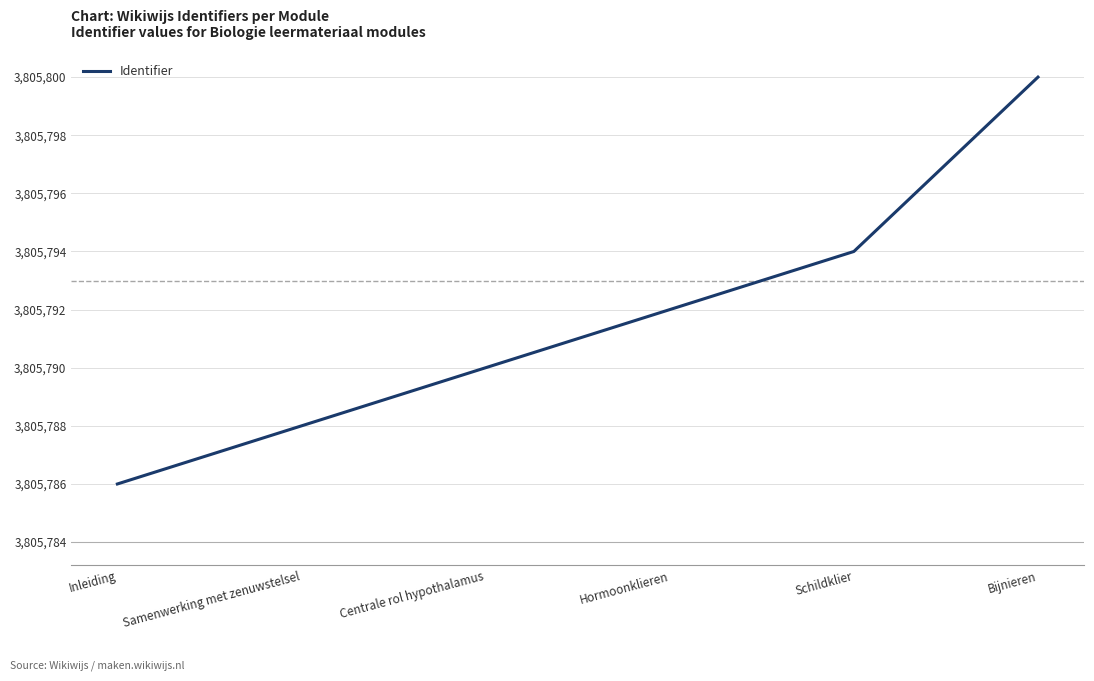

Reading left to right, extract all data points from this chart.

Inleiding=3805786	Samenwerking met zenuwstelsel=3805788	Centrale rol hypothalamus=3805790	Hormoonklieren=3805792	Schildklier=3805794	Bijnieren=3805800